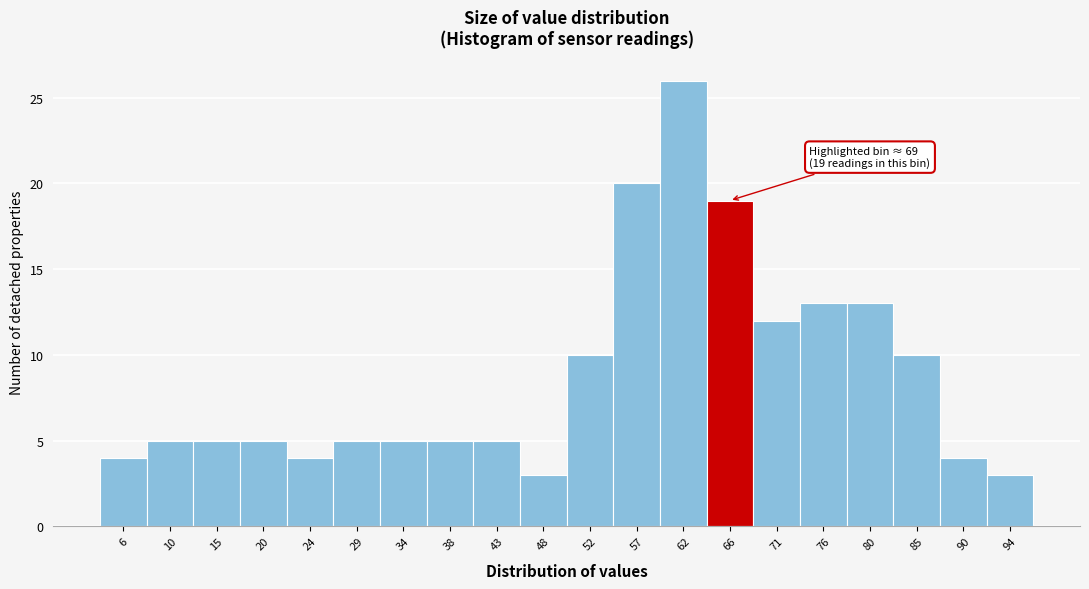

Reading right to left, extract all data points from this chart.

3	4	10	13	13	12	19	26	20	10	3	5	5	5	5	4	5	5	5	4